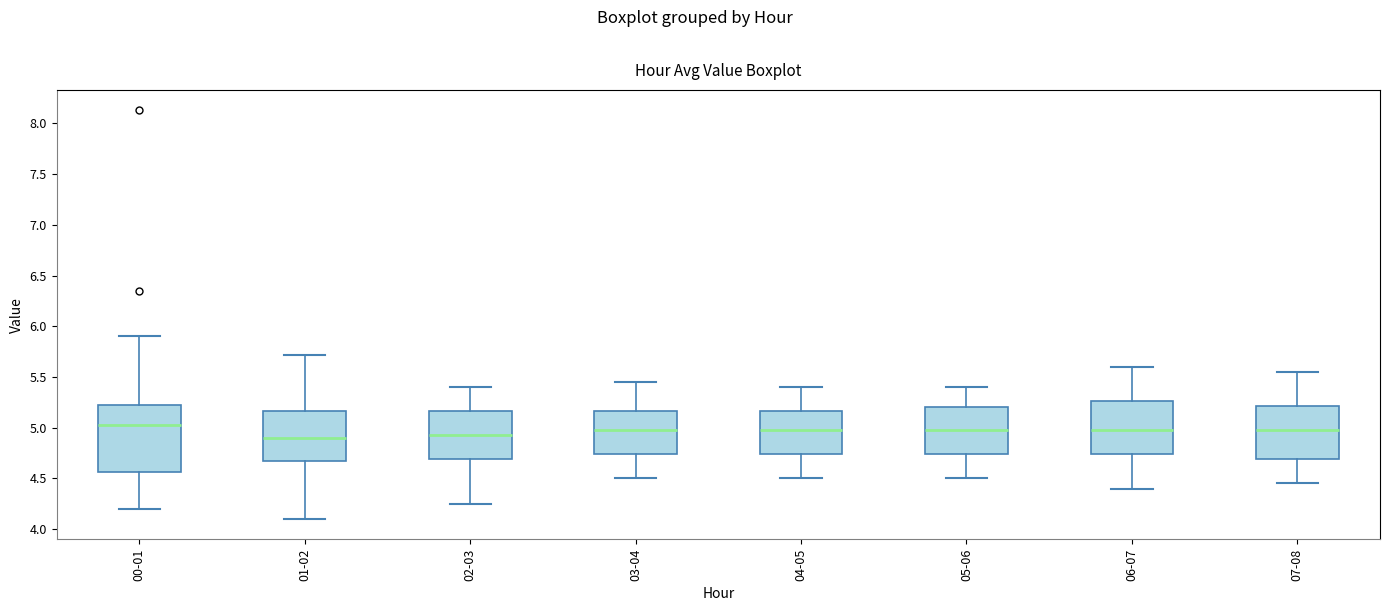

Reading left to right, read every box against the y-axis: the position of its median line, the range the box covers, and the ends of its whiskers. The values are not printed on the chart, so give them approximately, as read against the axis.

00-01: median 5.05, box 4.55 to 5.25, whiskers 4.20 to 5.90
01-02: median 4.90, box 4.70 to 5.15, whiskers 4.10 to 5.70
02-03: median 4.95, box 4.70 to 5.15, whiskers 4.25 to 5.40
03-04: median 5.00, box 4.75 to 5.15, whiskers 4.50 to 5.45
04-05: median 5.00, box 4.75 to 5.15, whiskers 4.50 to 5.40
05-06: median 5.00, box 4.75 to 5.20, whiskers 4.50 to 5.40
06-07: median 5.00, box 4.75 to 5.25, whiskers 4.40 to 5.60
07-08: median 5.00, box 4.70 to 5.20, whiskers 4.45 to 5.55